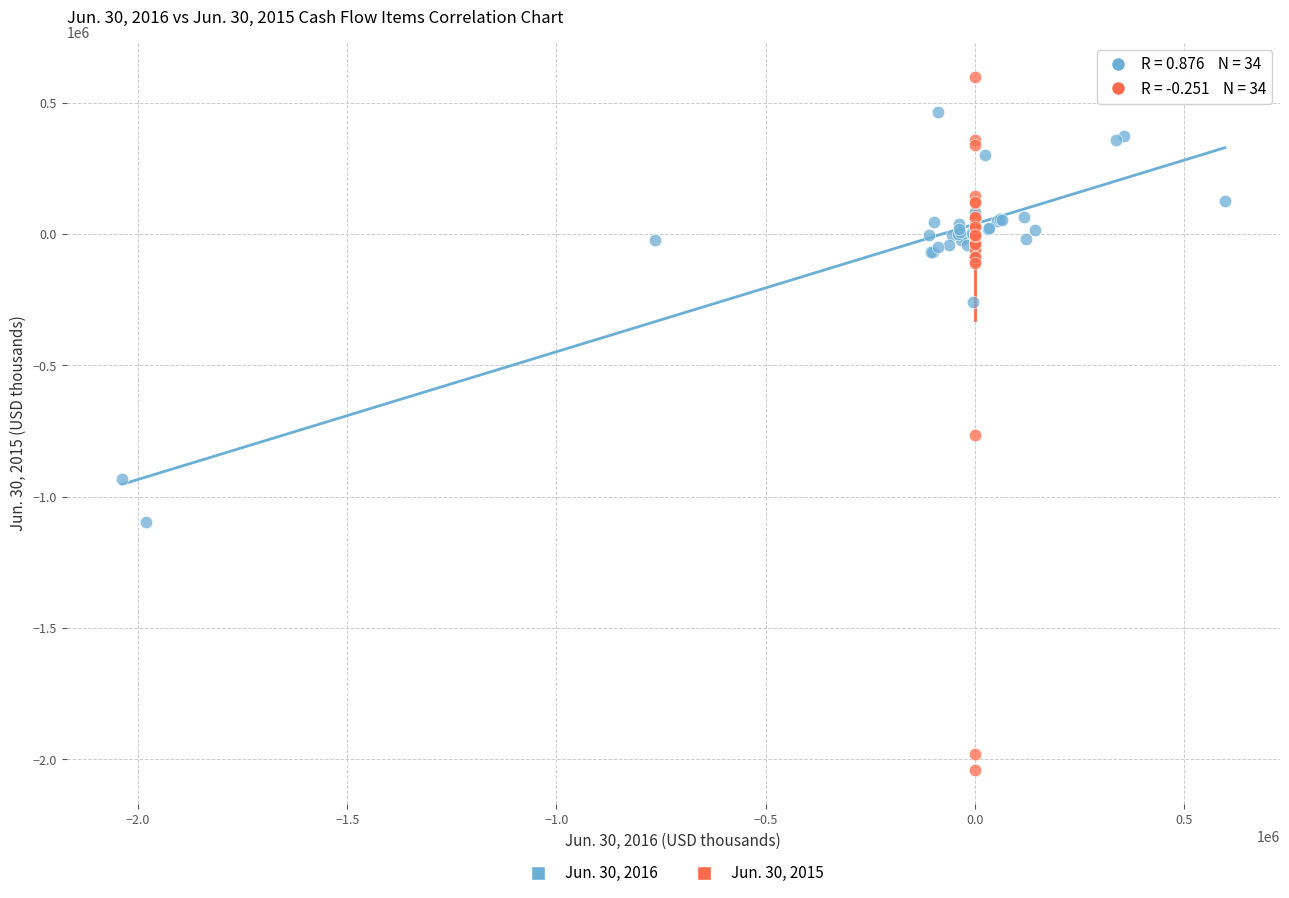

Which series reaches the minimum Y coordinate?

Jun. 30, 2015